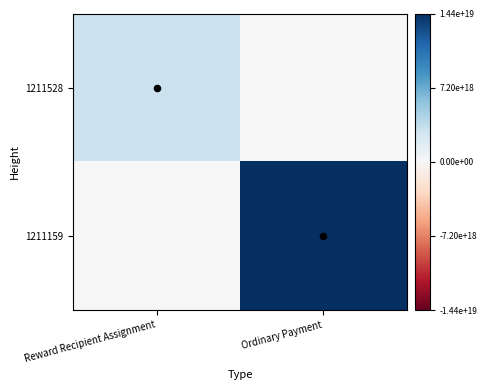

How many distinct data groups are displayed?

2